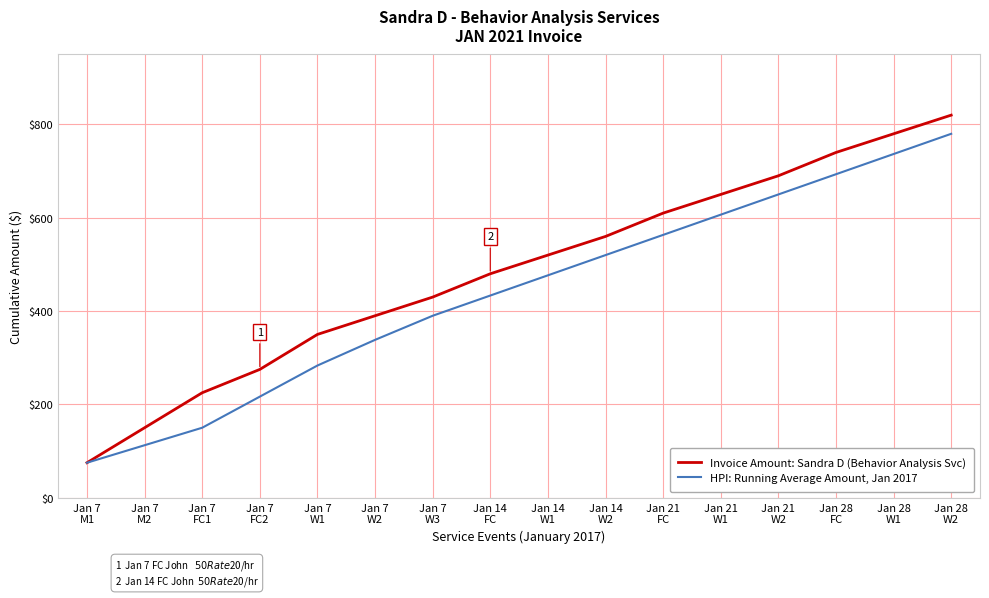

What is the minimum value for HPI: Running Average Amount, Jan 2017?

75.0